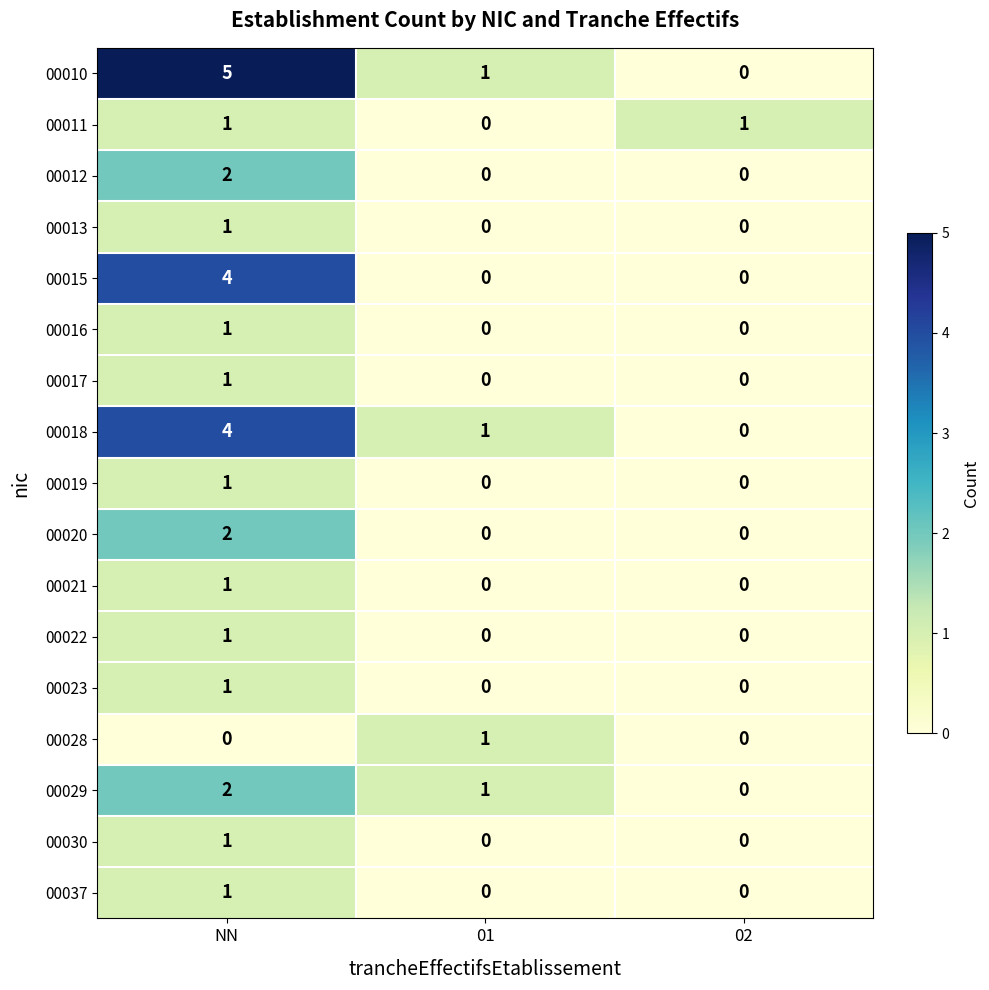

What is the sum of the 00018 values at 02 and NN?

4